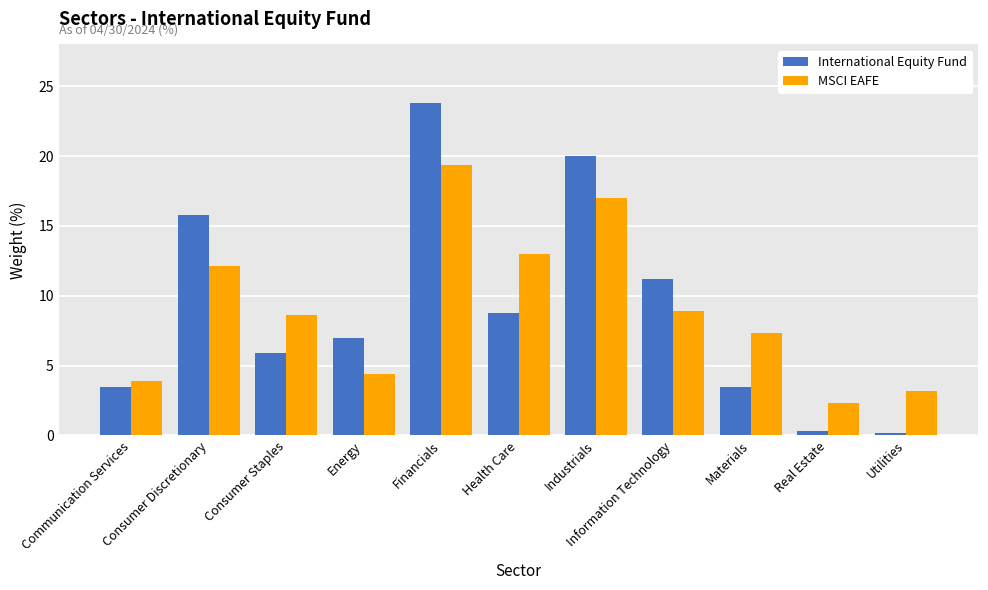

Is it true that MSCI EAFE equals 7.3 at Materials?

True